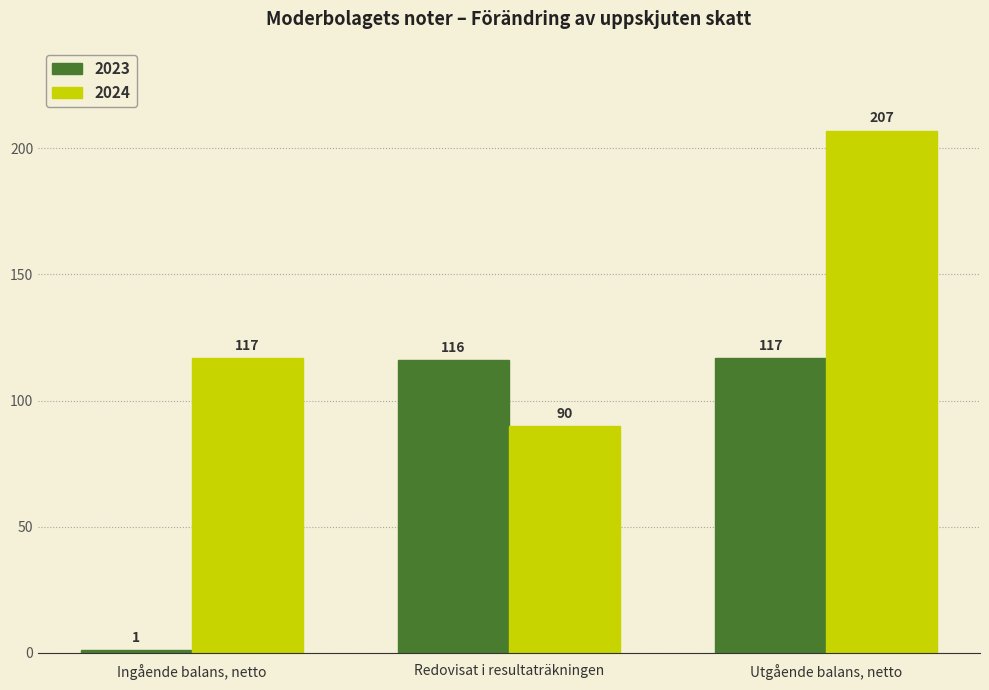

Count the number of data series in this chart.

2